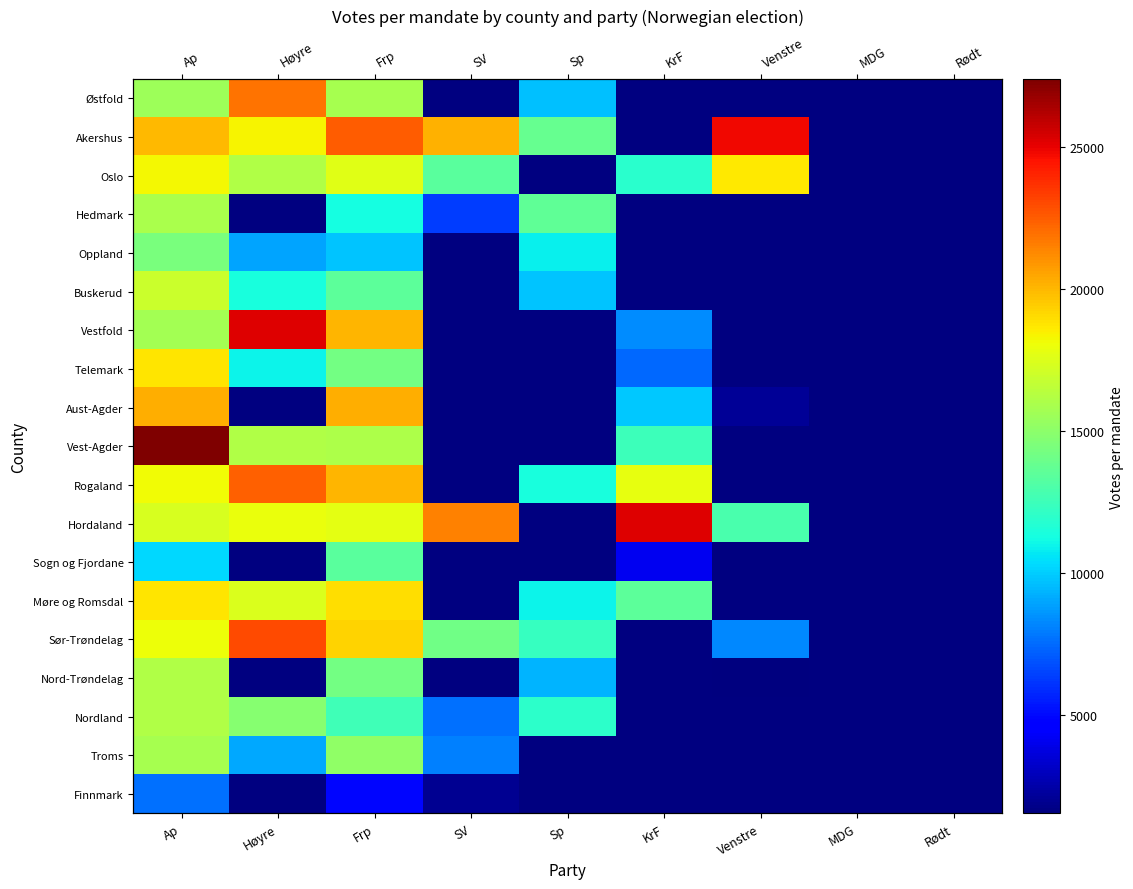

List the series in order of their overall mean, lowest first.

Østfold, Akershus, Oslo, Hedmark, Oppland, Buskerud, Vestfold, Telemark, Aust-Agder, Vest-Agder, Rogaland, Hordaland, Sogn og Fjordane, Møre og Romsdal, Sør-Trøndelag, Nord-Trøndelag, Nordland, Troms, Finnmark